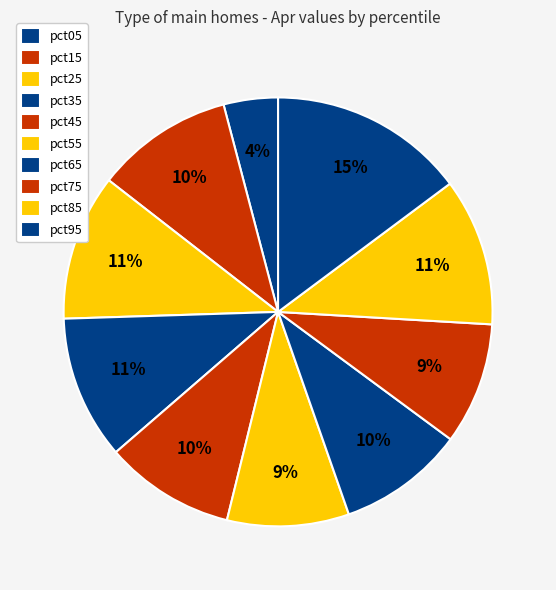

Does pct15 account for over 50% of the chart?

No